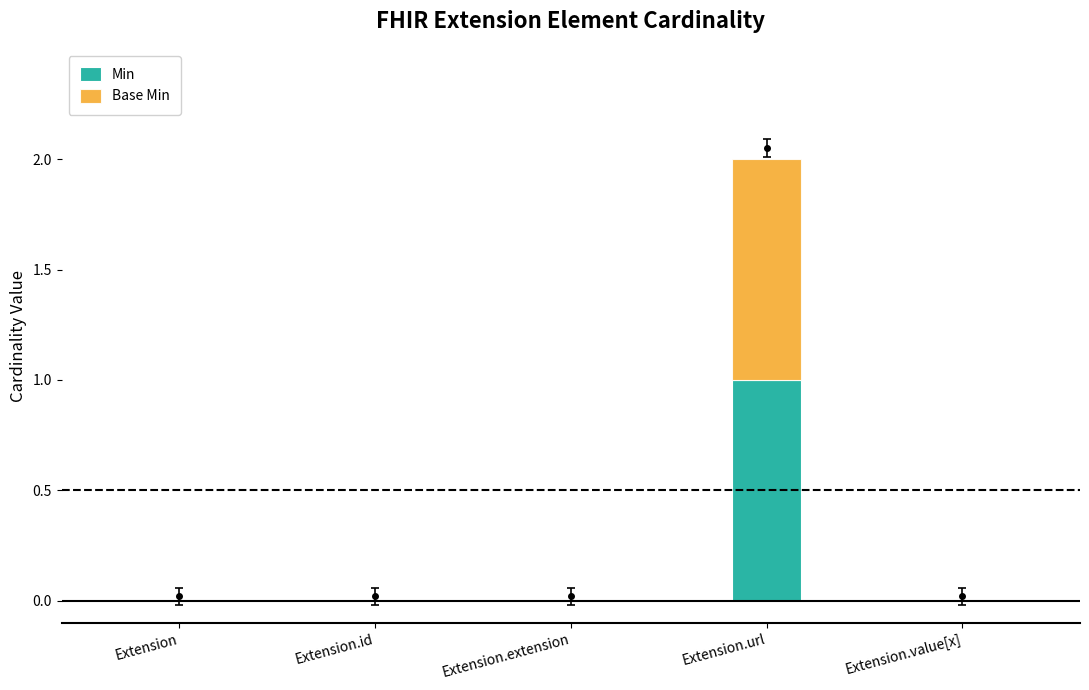

At which category is the sum across all series the highest?

Extension.url